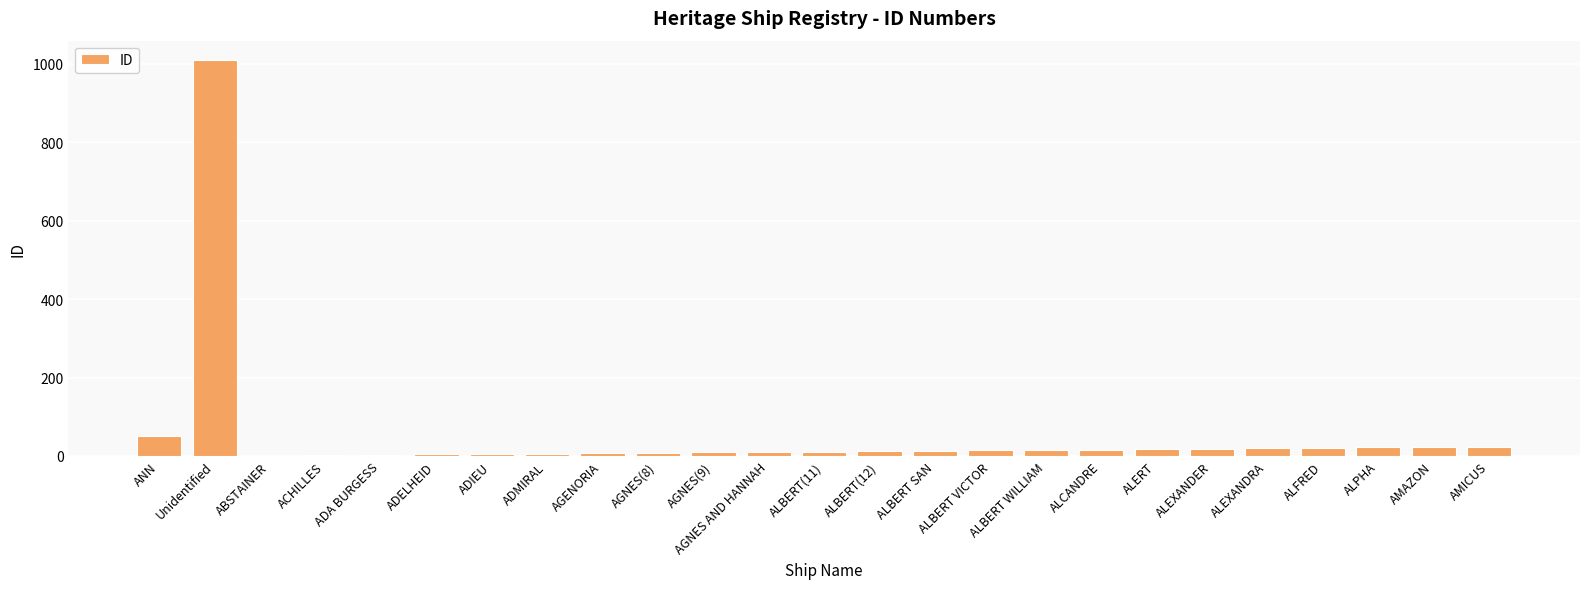

Which has a higher value, ADELHEID or ALCANDRE?

ALCANDRE